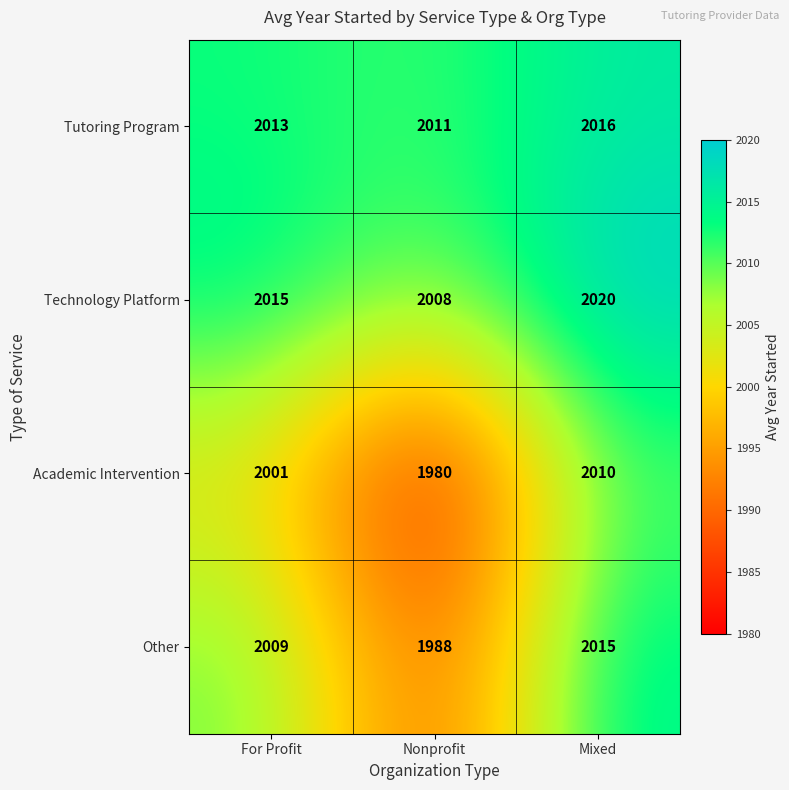

What is the average value of the Other series?

2004